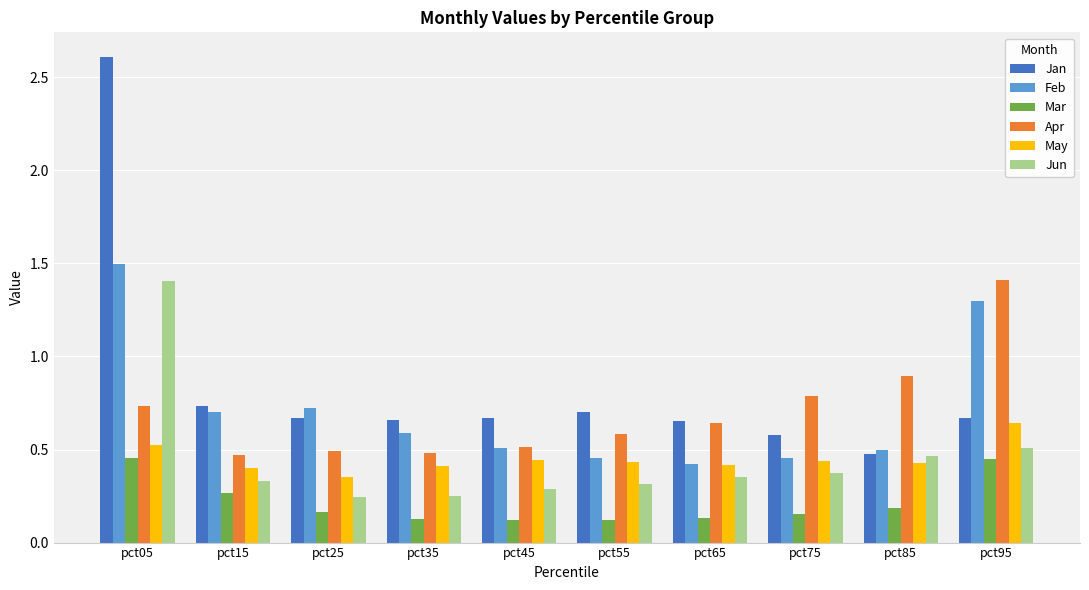

How many groups of bars are there?

10